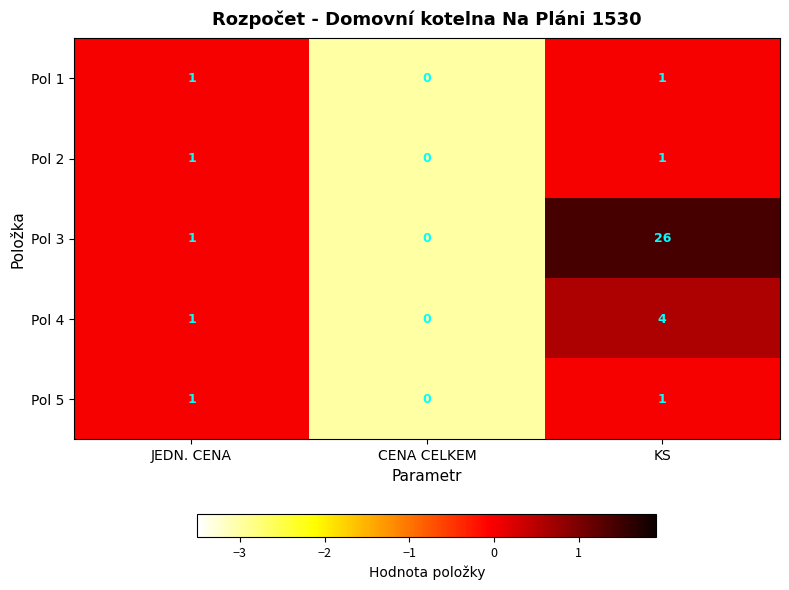

Which series has the largest range (max minus min)?

Pol 3